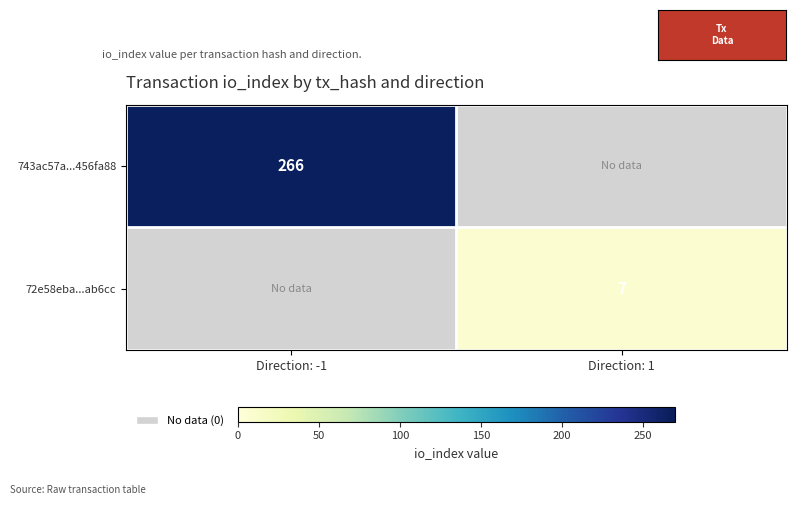

Is the value of 72e58eba...ab6cc at Direction: 1 greater than the value of 743ac57a...456fa88 at Direction: -1?

No